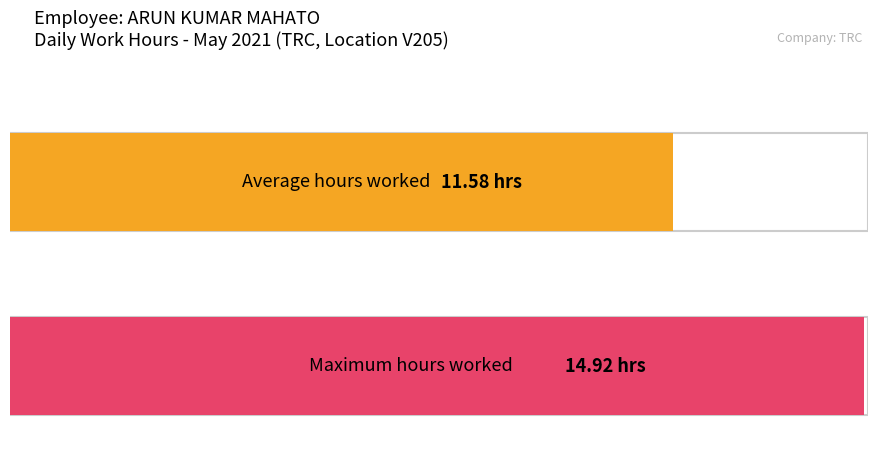

Are the bars grouped side by side (vs. stacked)?

No